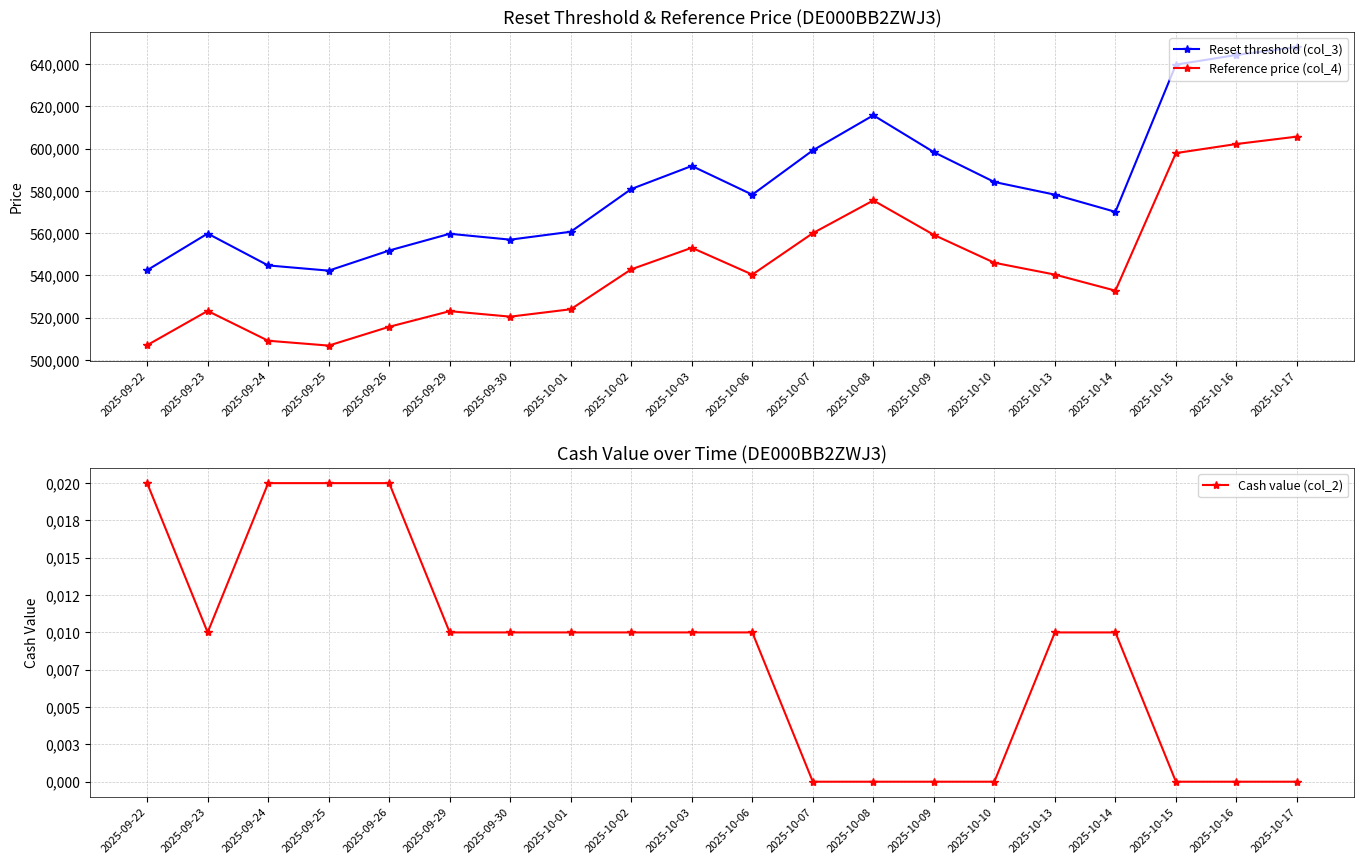

Does the chart display data point markers on the line(s)?

Yes